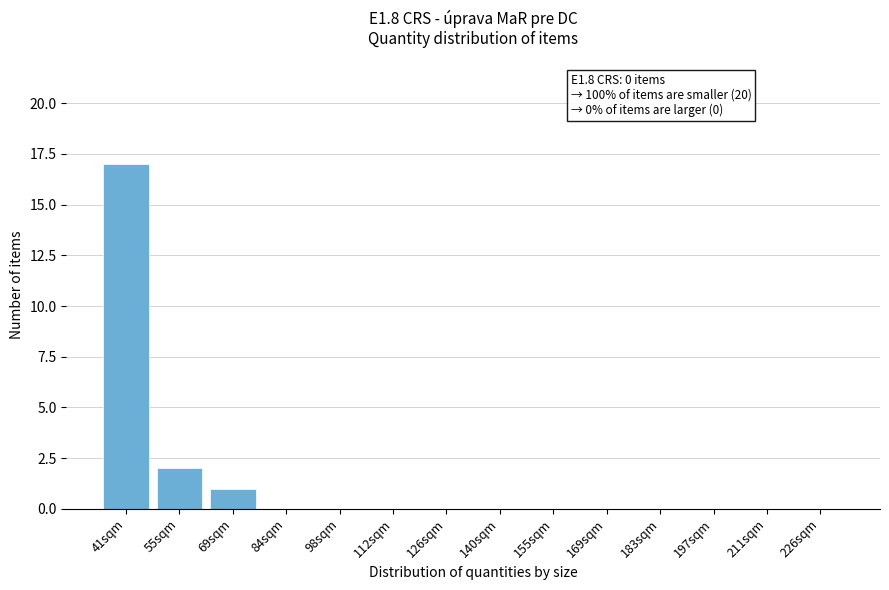

Reading right to left, list all the values displayed in this chart.

226sqm=0	211sqm=0	197sqm=0	183sqm=0	169sqm=0	155sqm=0	140sqm=0	126sqm=0	112sqm=0	98sqm=0	84sqm=0	69sqm=1	55sqm=2	41sqm=17